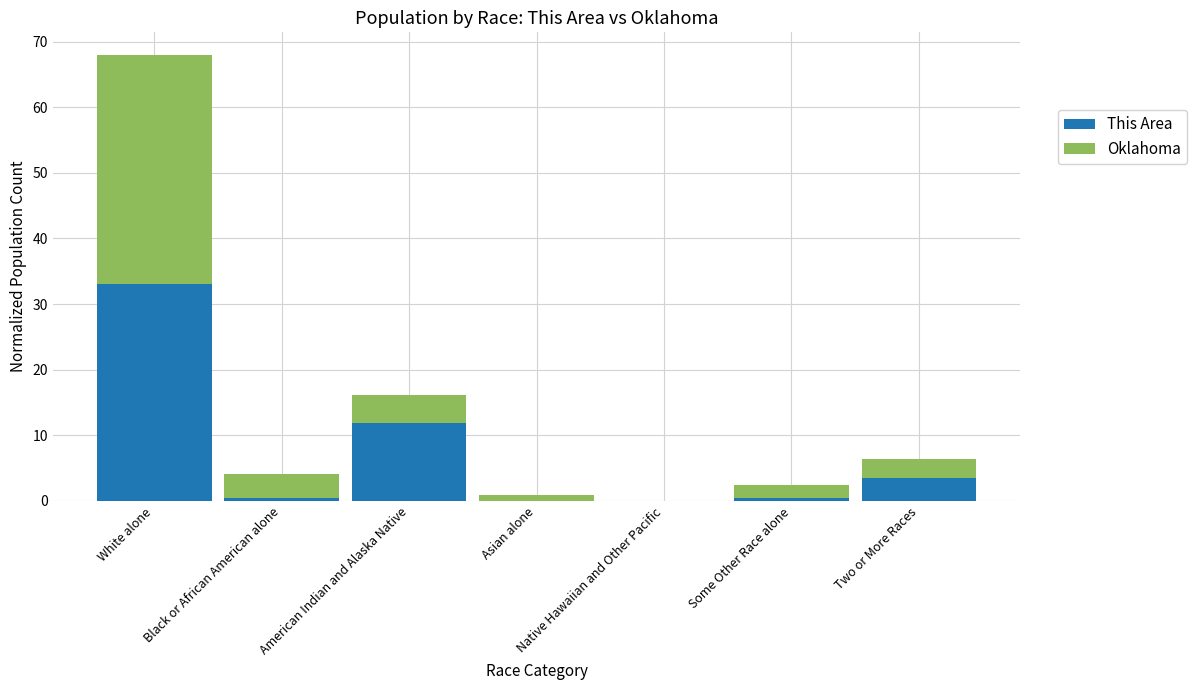

What is the maximum value for This Area?

33.0